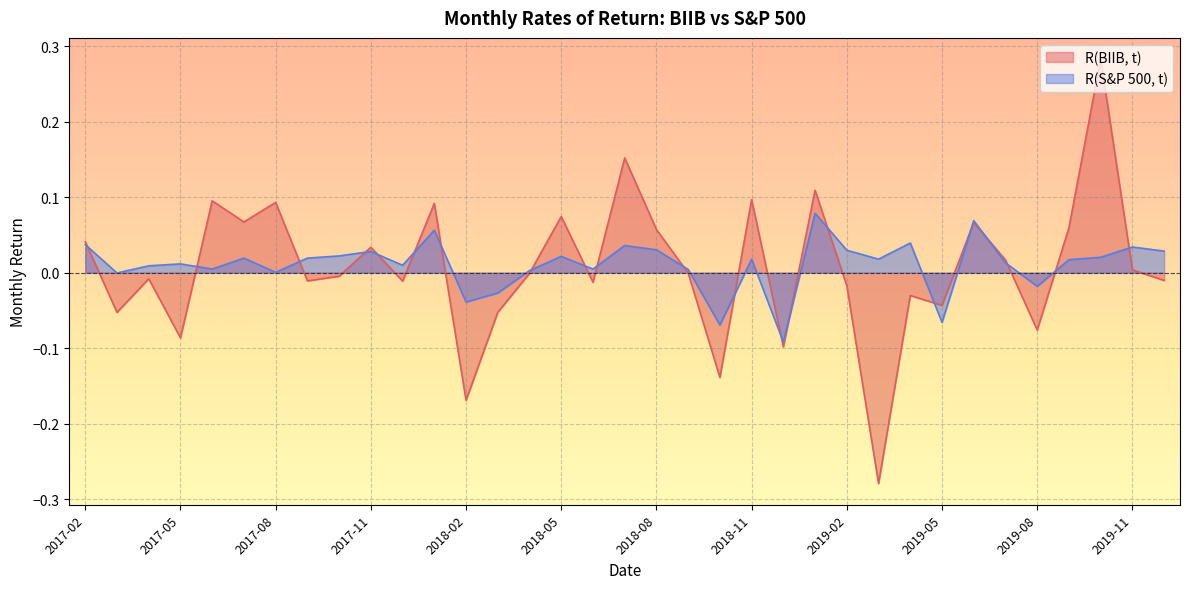

Count the number of categories in the chart.

35